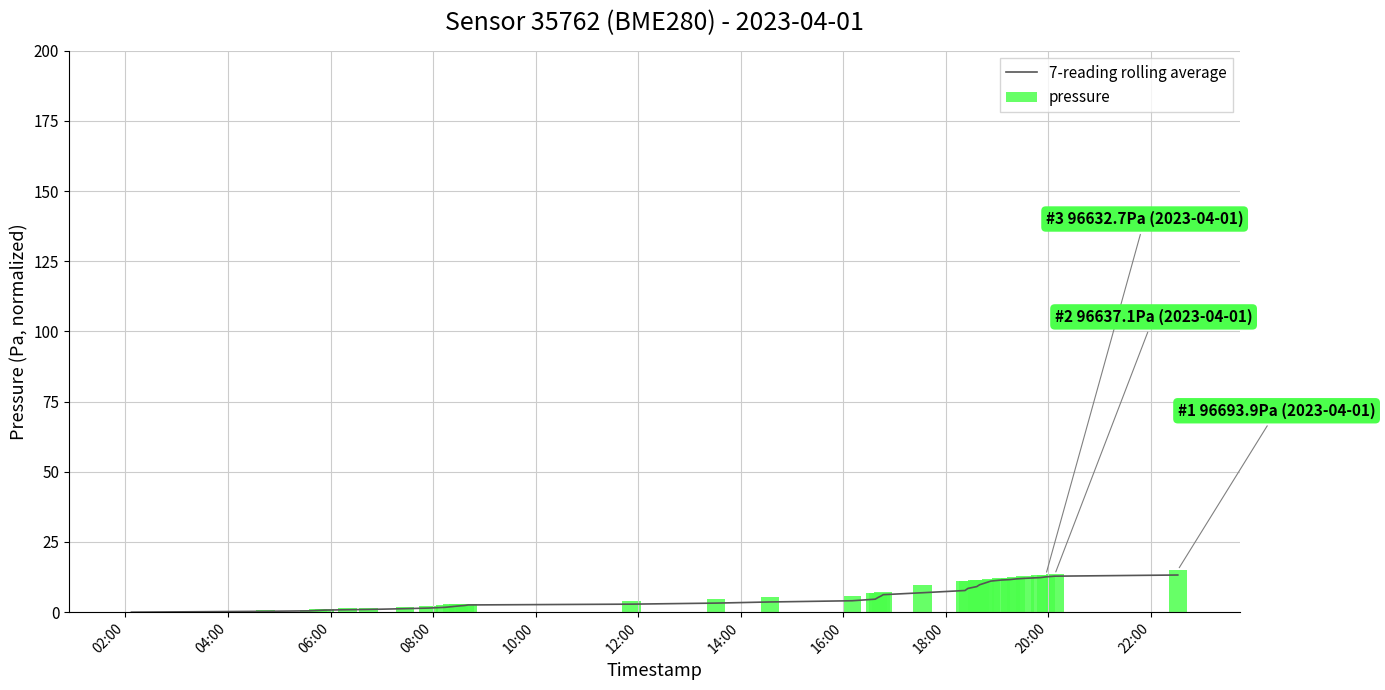

What is the maximum value for 7-reading rolling average?

13.2